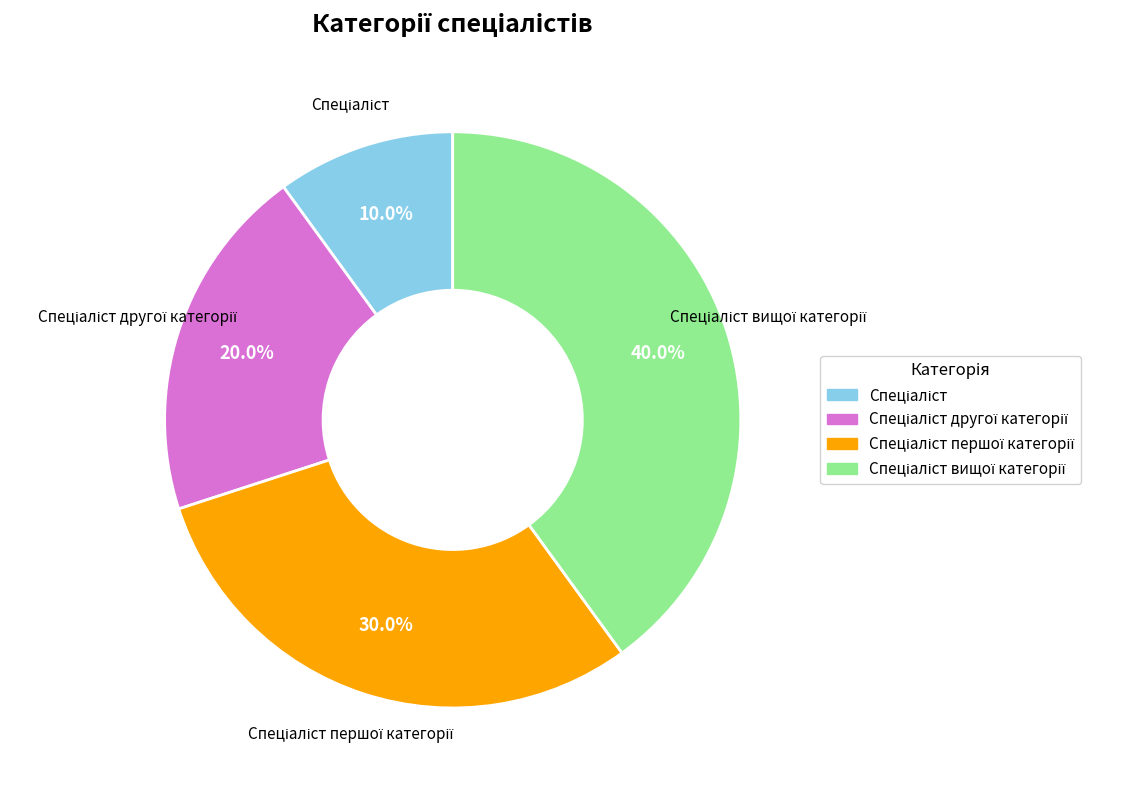

Is there any slice that represents more than half of the pie?

No